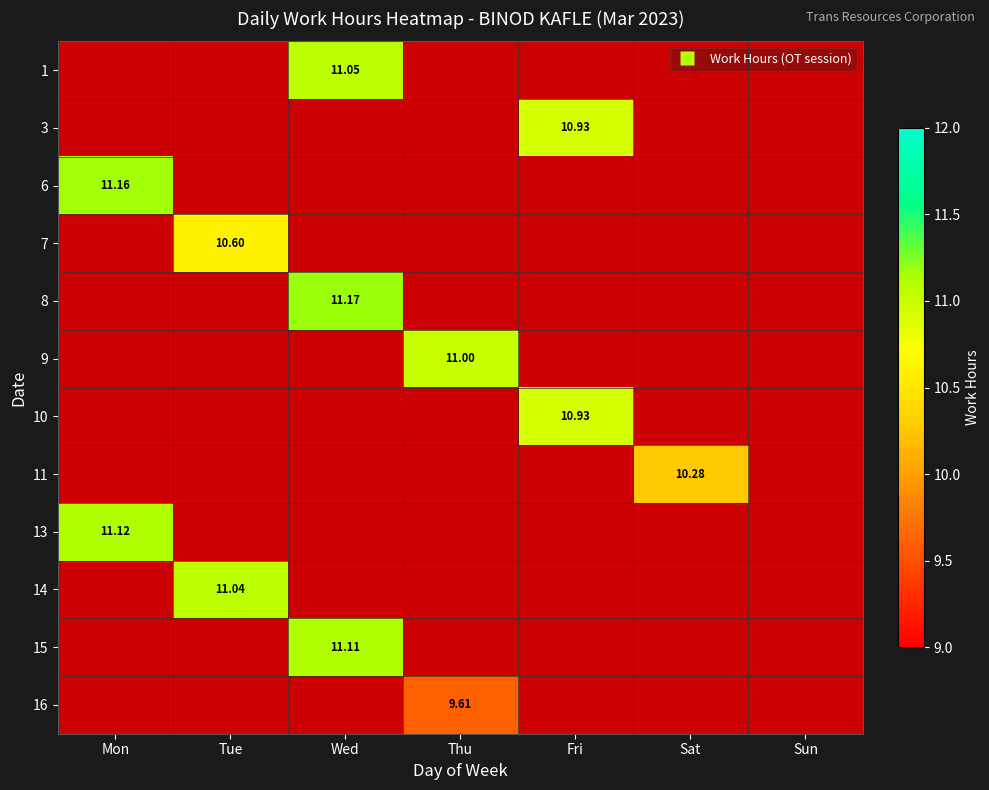

At which category is the sum across all series the highest?

Wed